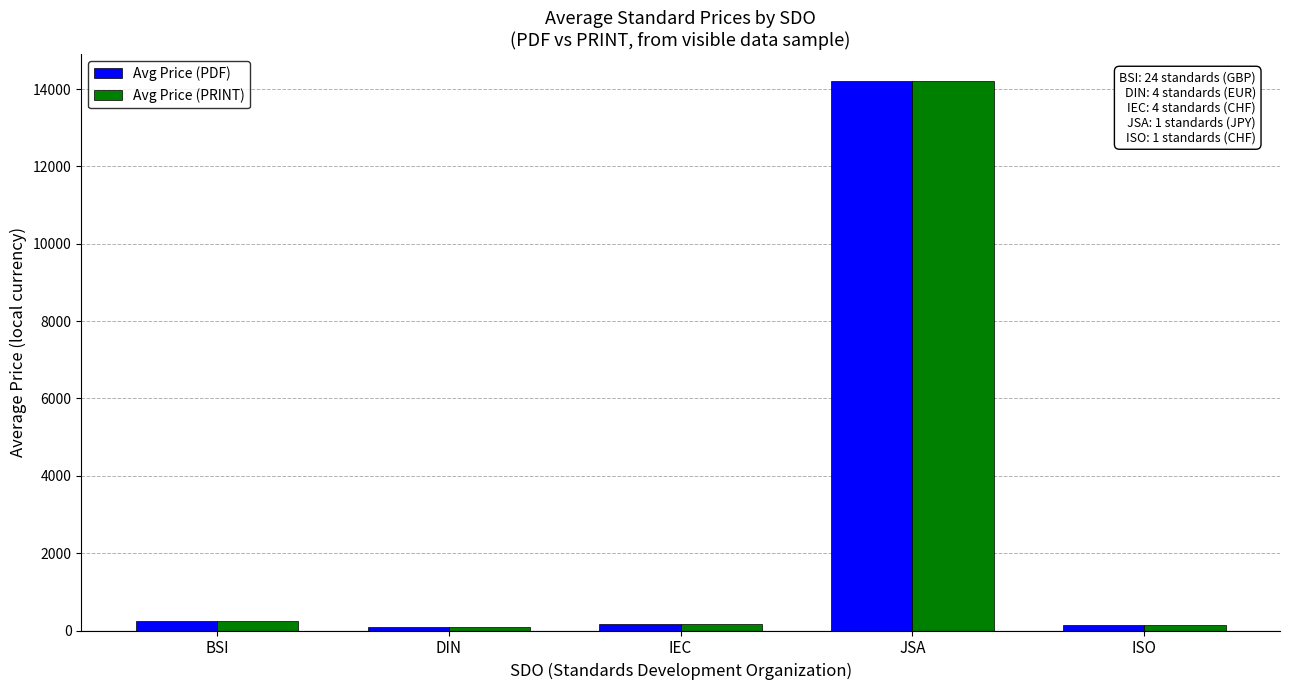

True or false: Avg Price (PRINT) has a value of 2913.0 at JSA.

False